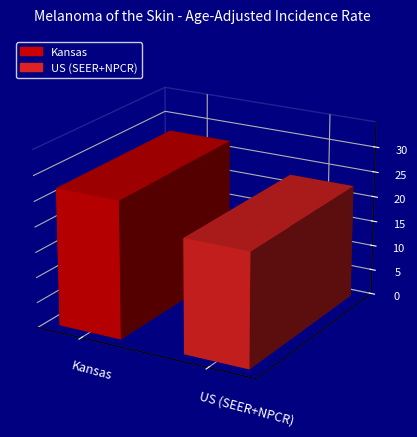

What is the label of the 2nd bar from the right?

Kansas